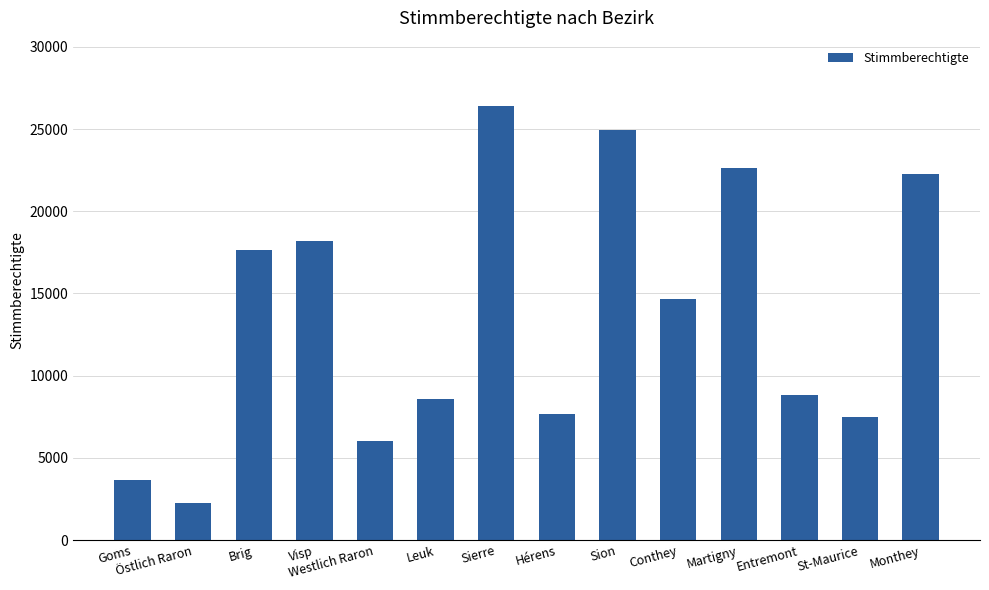

Reading left to right, list all the values displayed in this chart.

Goms=3634	Östlich Raron=2257	Brig=17623	Visp=18209	Westlich Raron=6031	Leuk=8577	Sierre=26413	Hérens=7659	Sion=24940	Conthey=14664	Martigny=22647	Entremont=8815	St-Maurice=7496	Monthey=22240